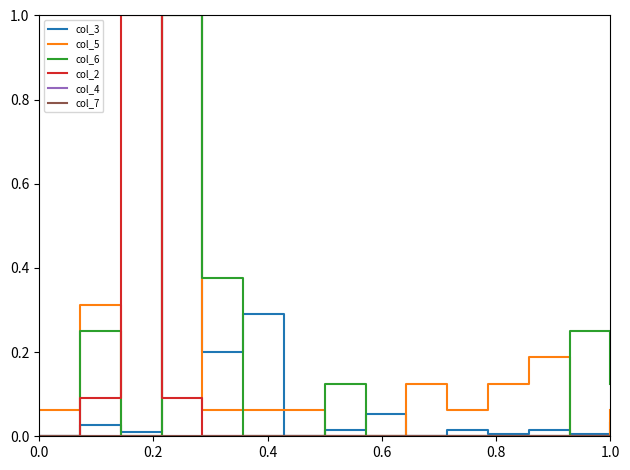

Is this an area chart (filled region under the line)?

No